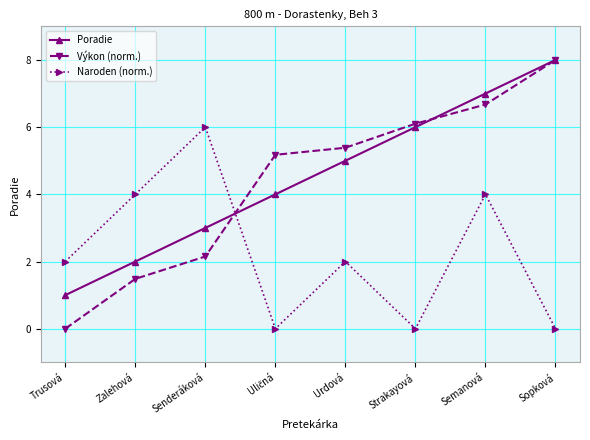

What is the spread (max minus min) of values at Trusová?

2.0